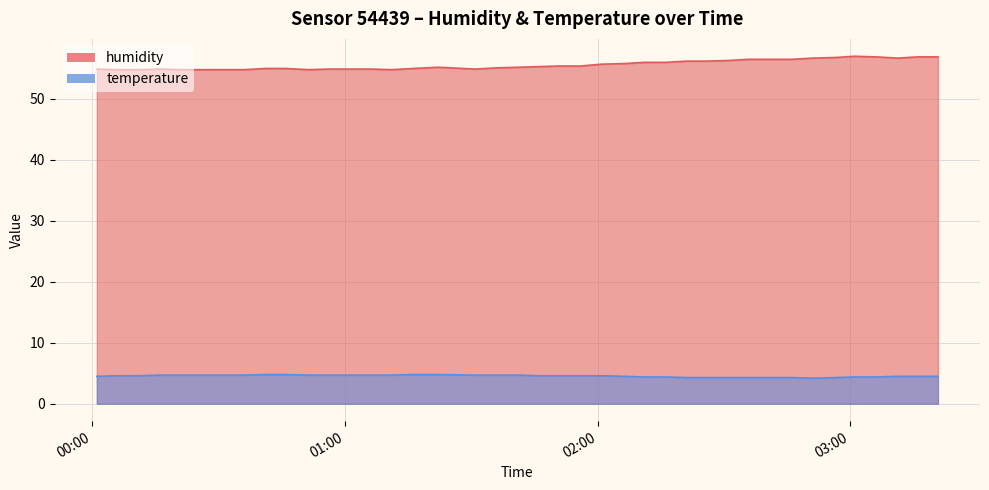

What is the spread (max minus min) of values at 2023-03-31T02:35:50?

52.2